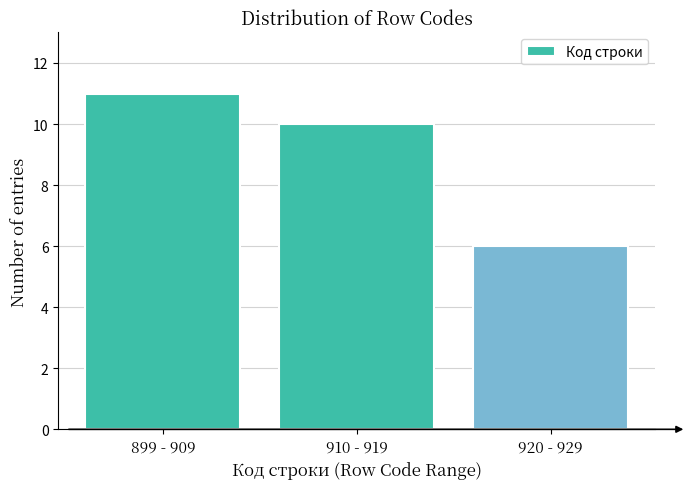

Reading left to right, list all the values displayed in this chart.

11	10	6